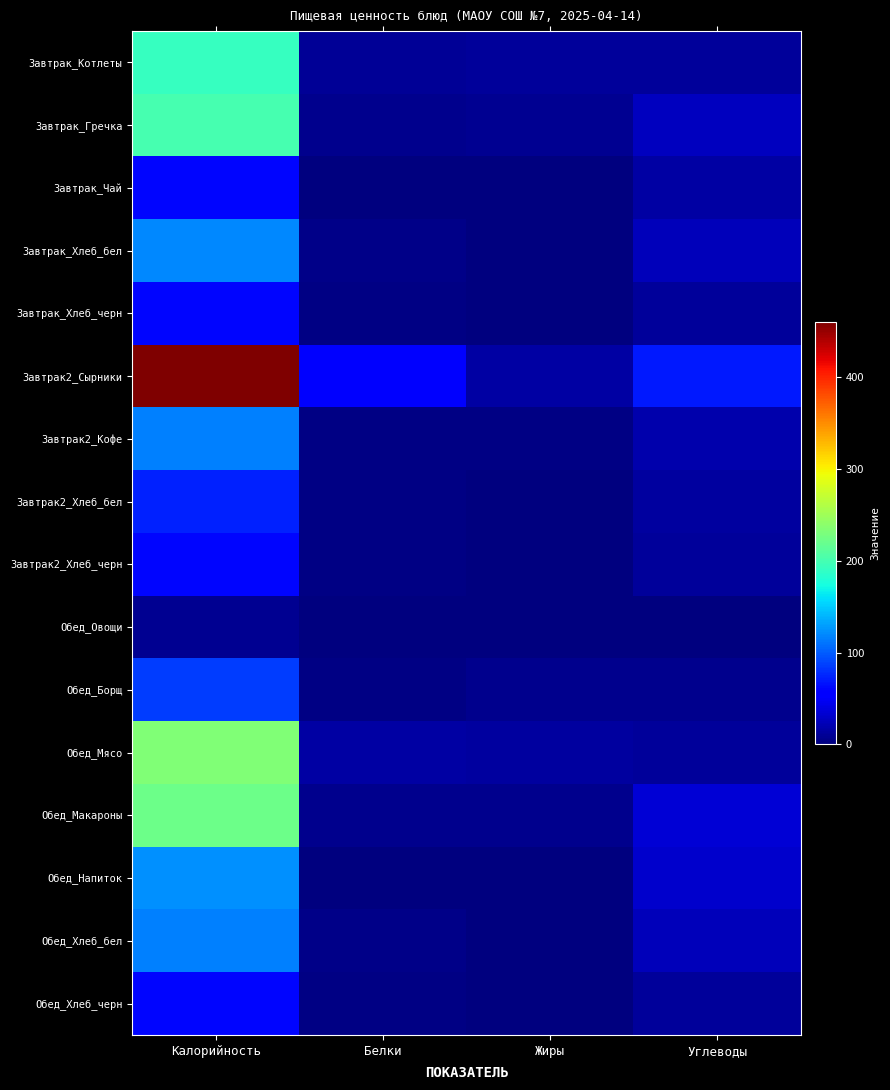

How many data points does each series have?

4